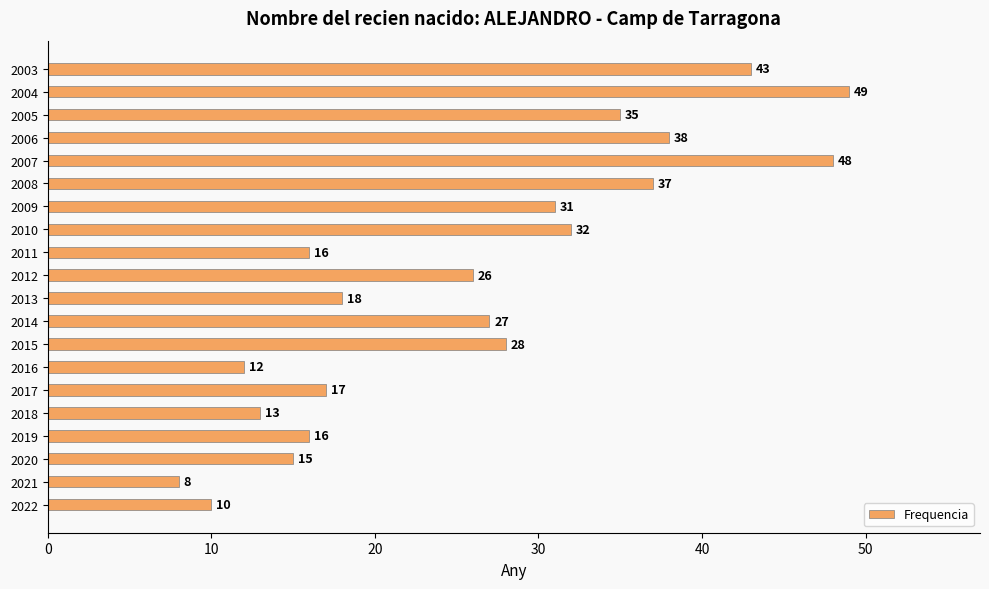

Which label corresponds to the smallest value in the chart?

2021